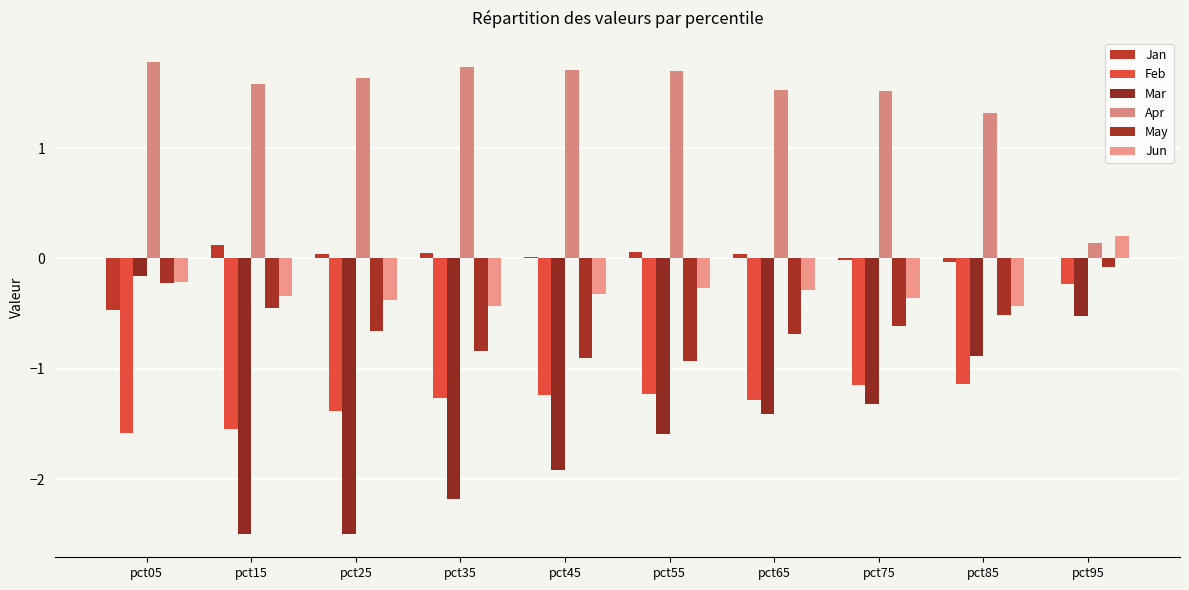

How many groups of bars are there?

10